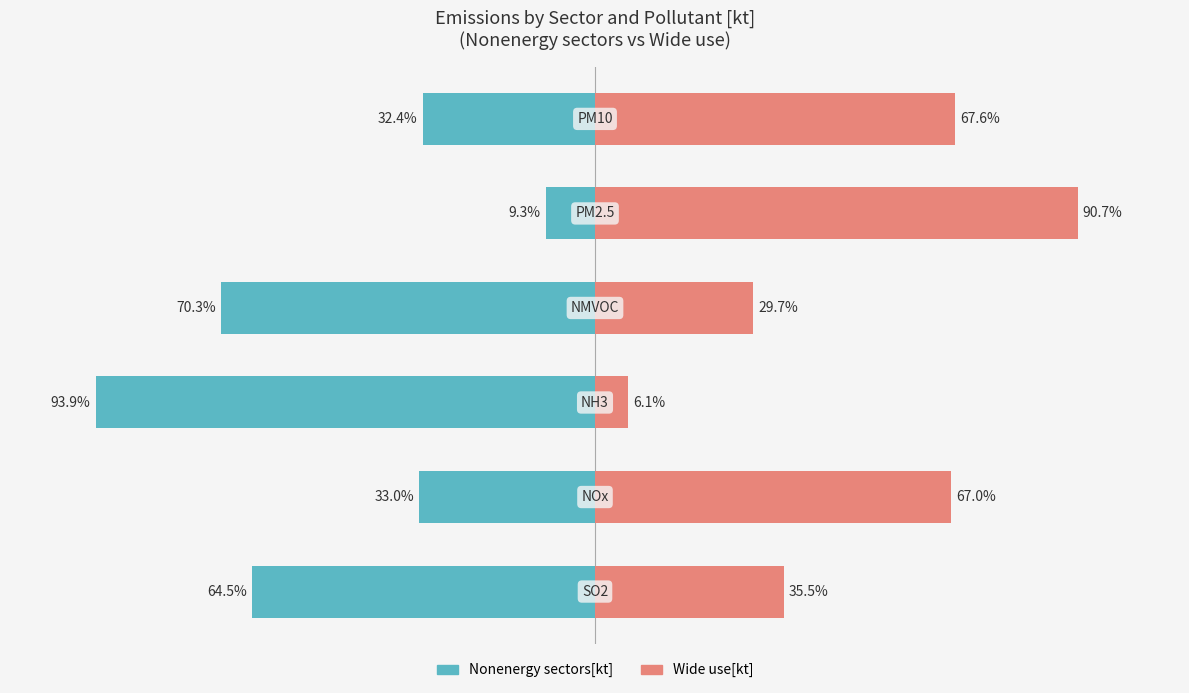

The value of Wide use[kt] at 5 is 67.6. True or false?

True